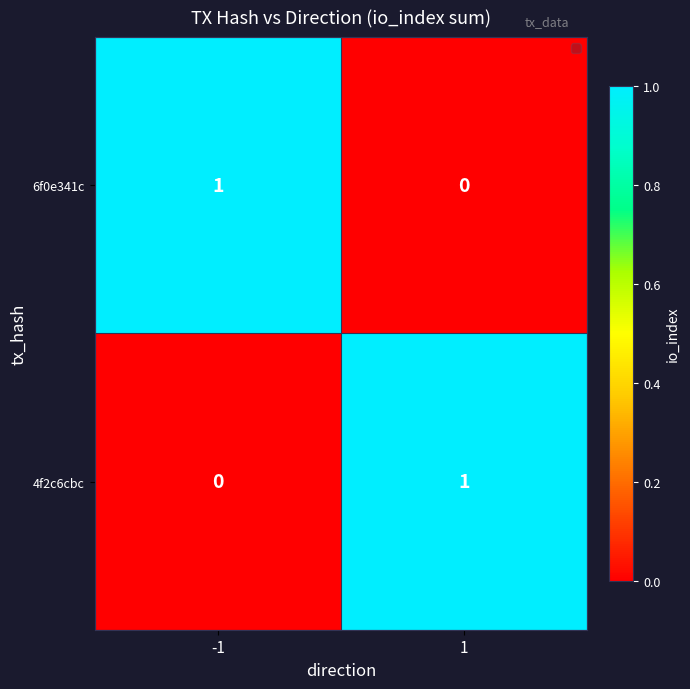

Rank the categories by 6f0e341c value from highest to lowest.

-1, 1